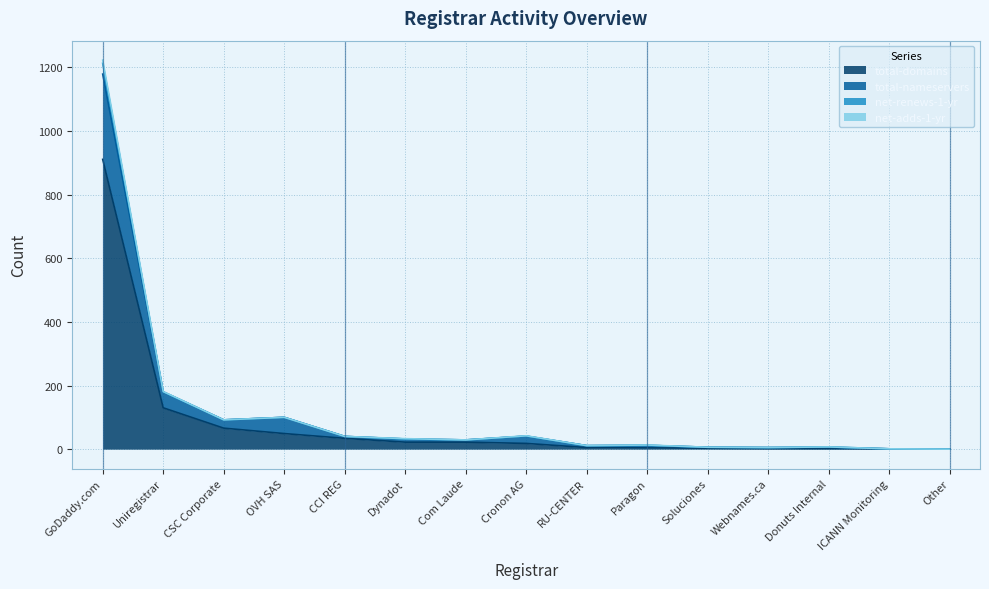

What is the spread (max minus min) of values at Donuts Internal?

5